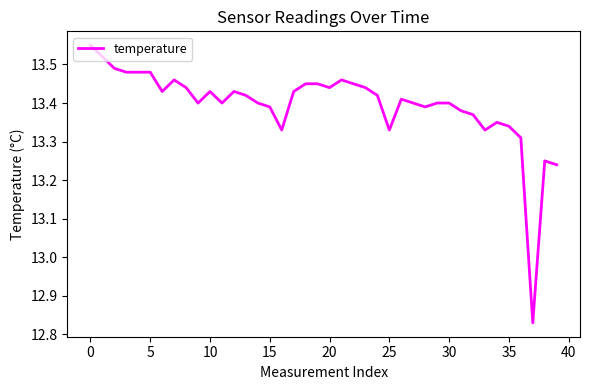

True or false: there are more than 1 points higher than both neighbors.

True